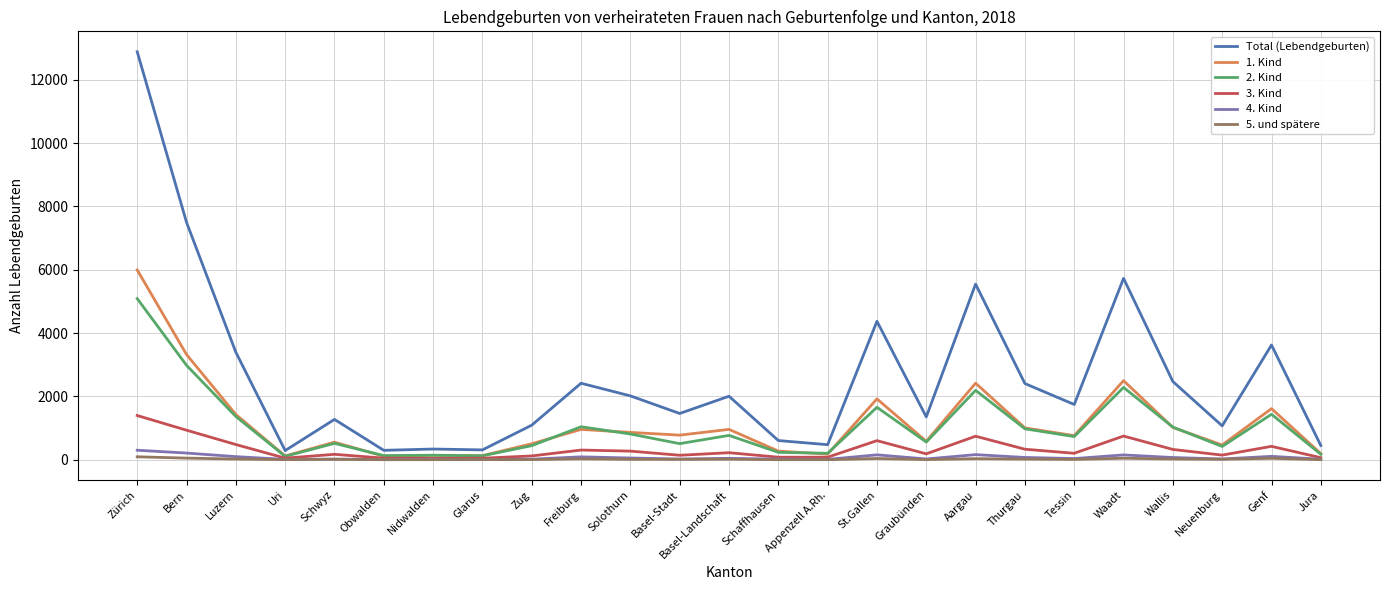

Which series changed the most between Wallis and Genf?

Total (Lebendgeburten)